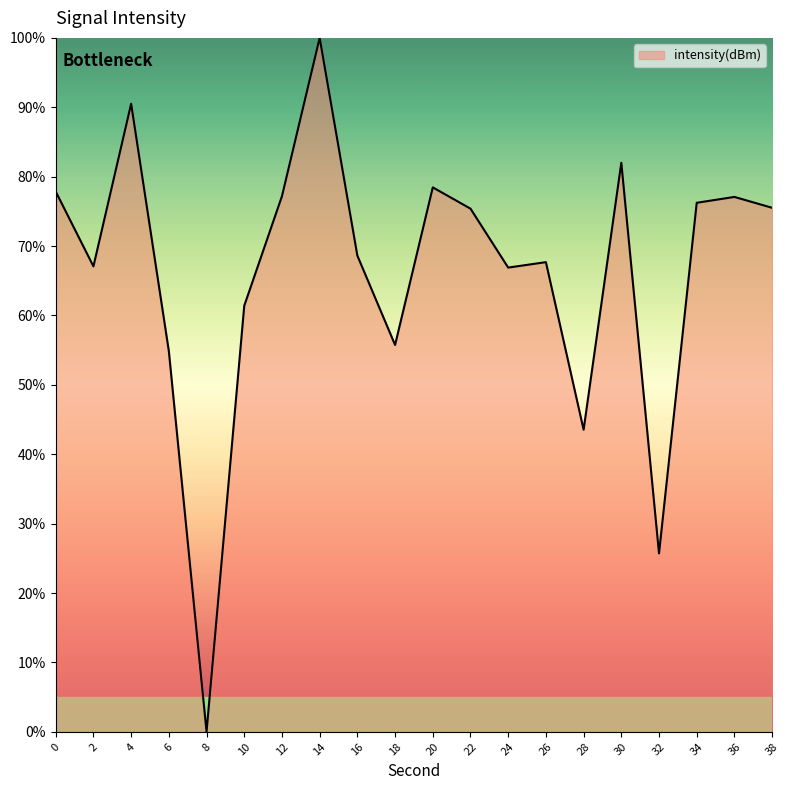

What is the sum of the values at 10 and 18?

117.1